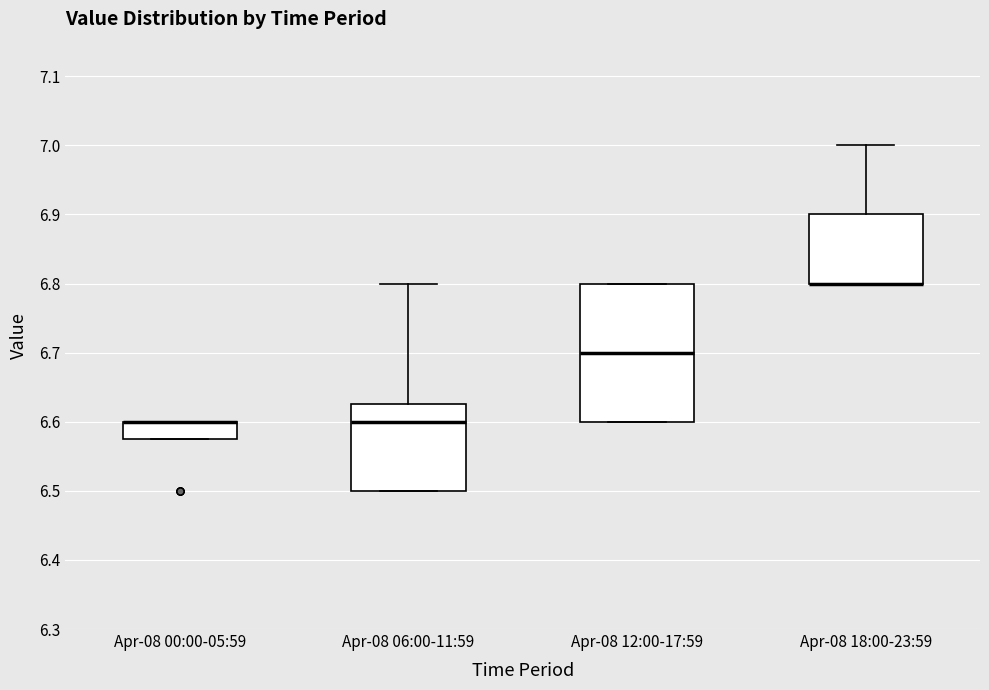

Where does the median line of the box for Apr-08 06:00-11:59 sit on the y-axis? The values are not printed on the chart, so give them approximately, as read against the axis.

6.60